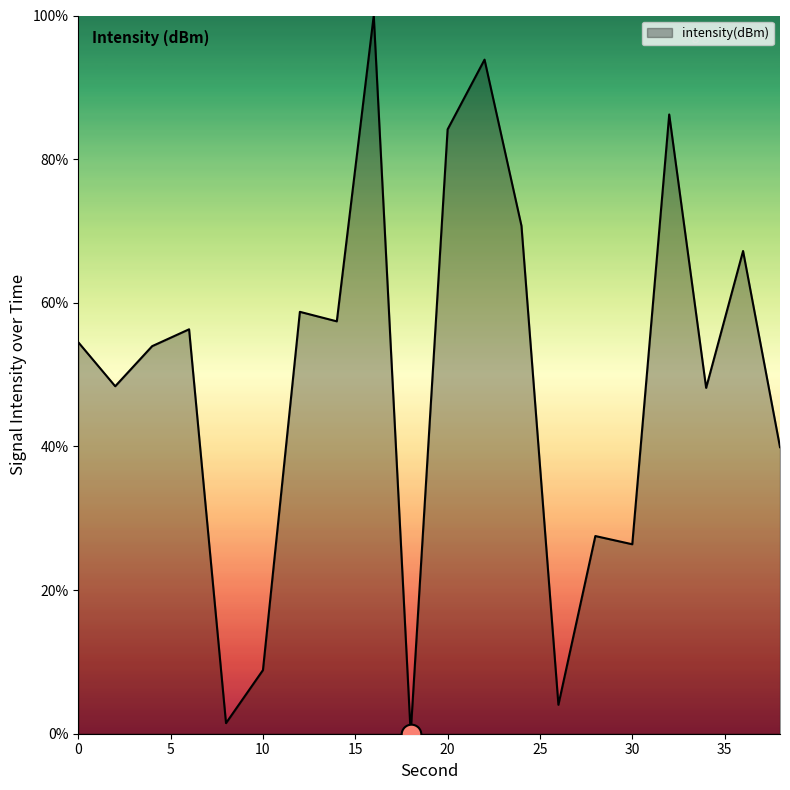

What is the maximum value shown in the chart?

100.0